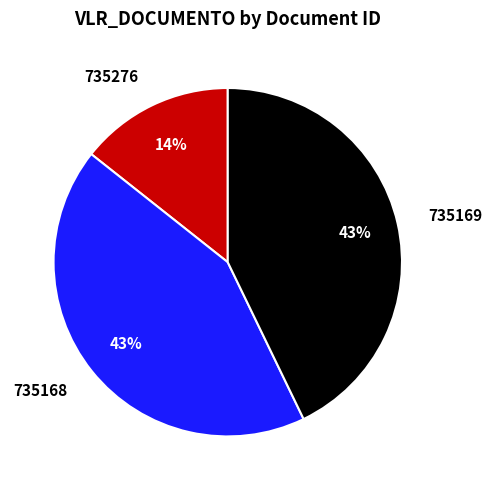

To the nearest percent, what percentage of the pie is 735169?

43%